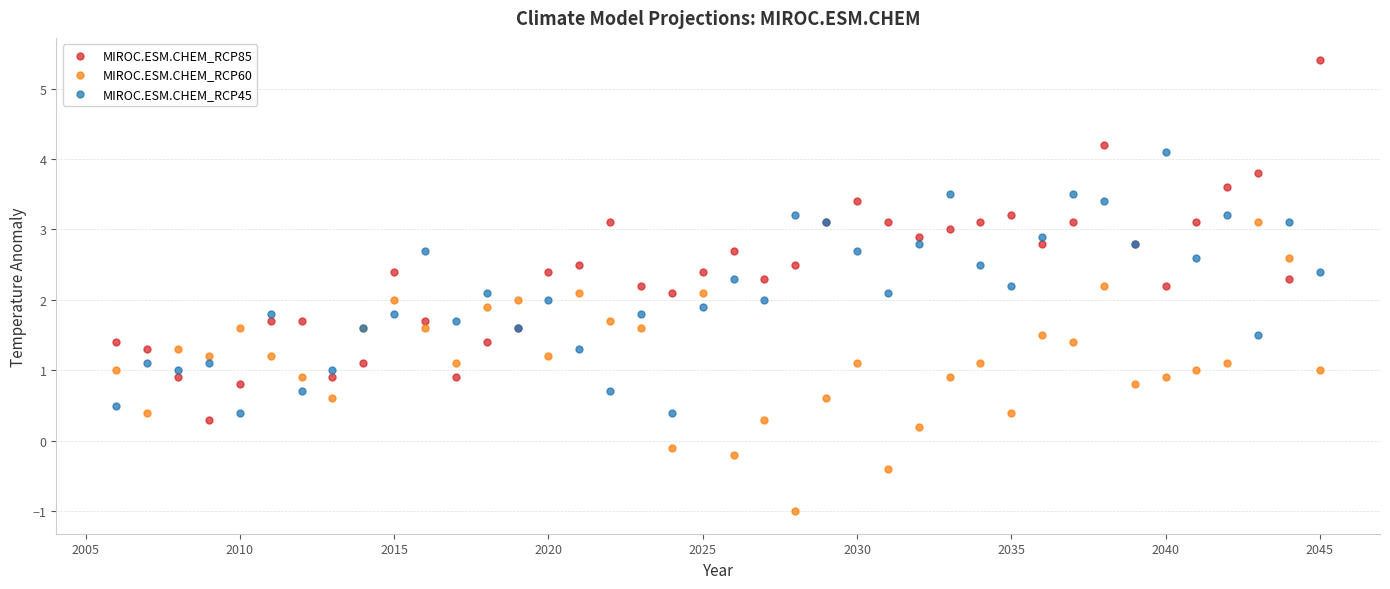

Which series reaches the maximum Y coordinate?

MIROC.ESM.CHEM_RCP85